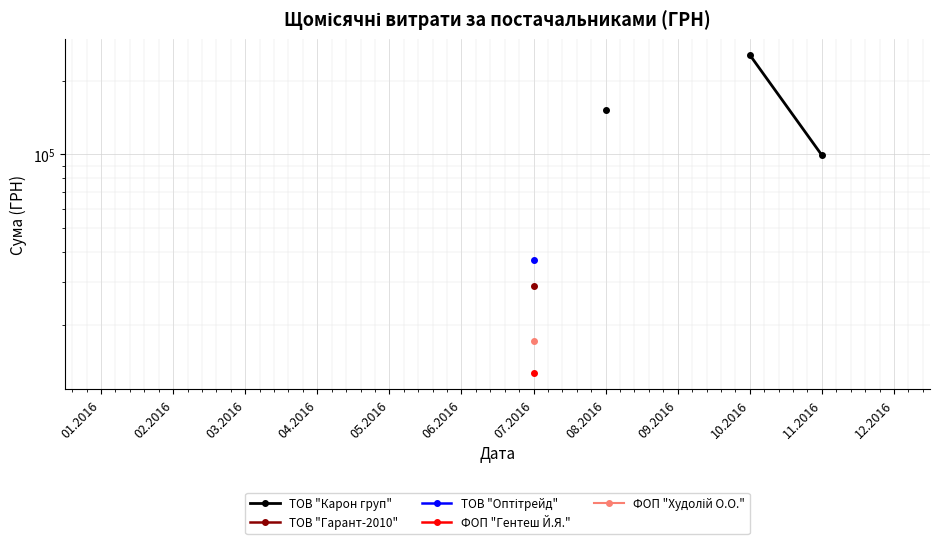

How many values in ТОВ "Карон груп" are above zero?

3